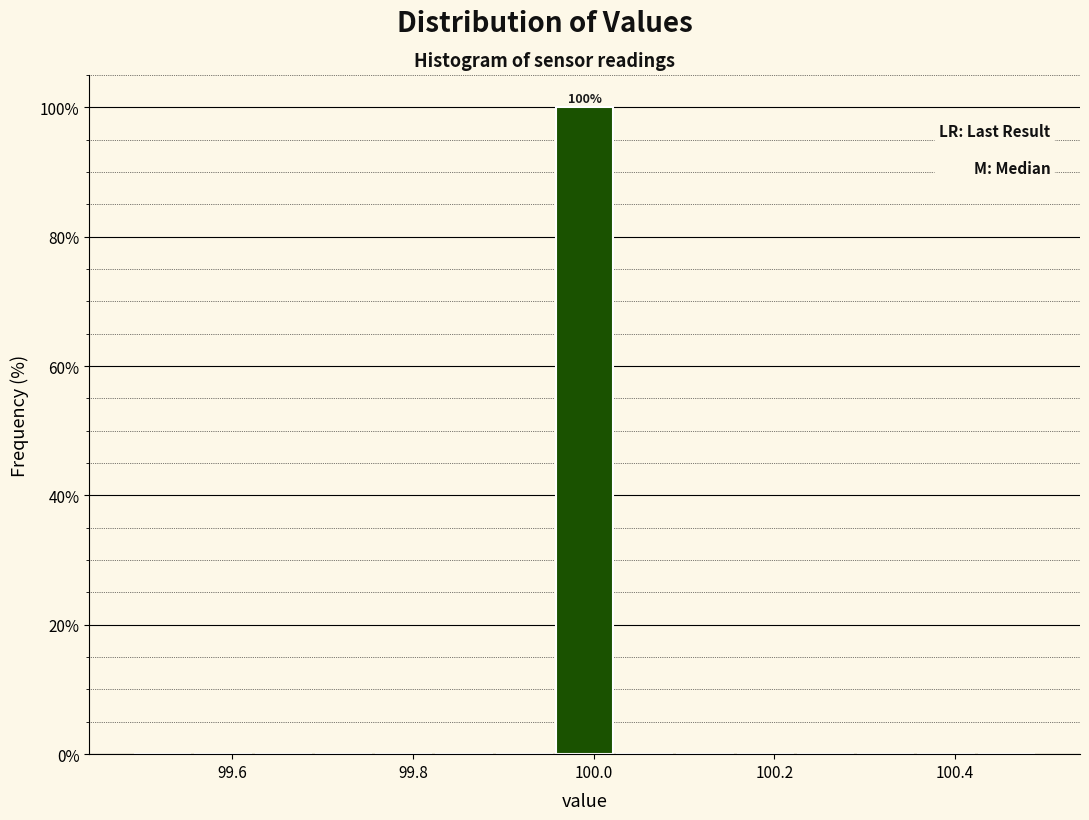

Around what value on the x-axis is the tallest bar? Give the approximate position of its centre, as read against the axis.

100.00